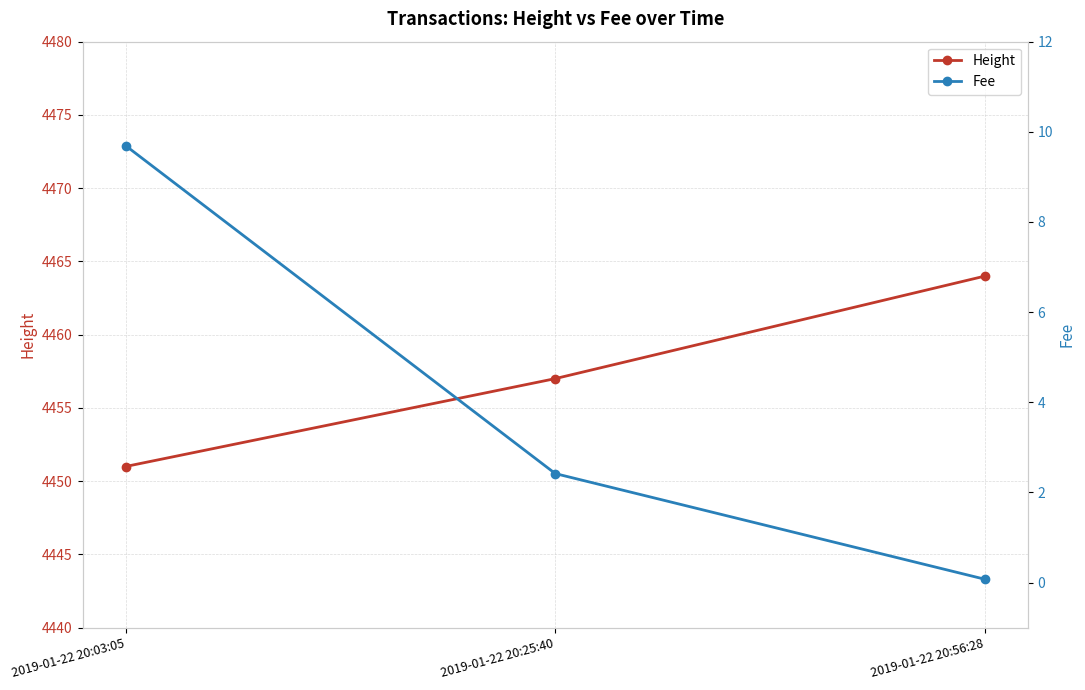

What is the label of the 1st point from the left?

2019-01-22 20:03:05